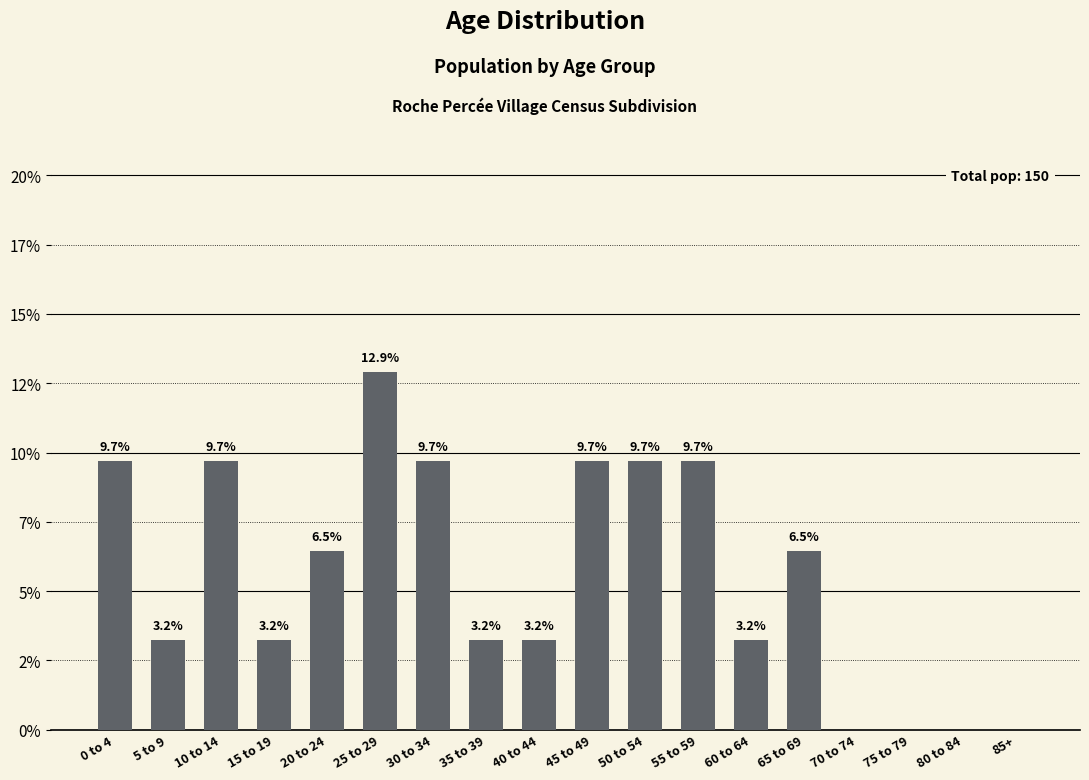

Approximately how many times larger is the value at 45 to 49 compared to 40 to 44?

3.0